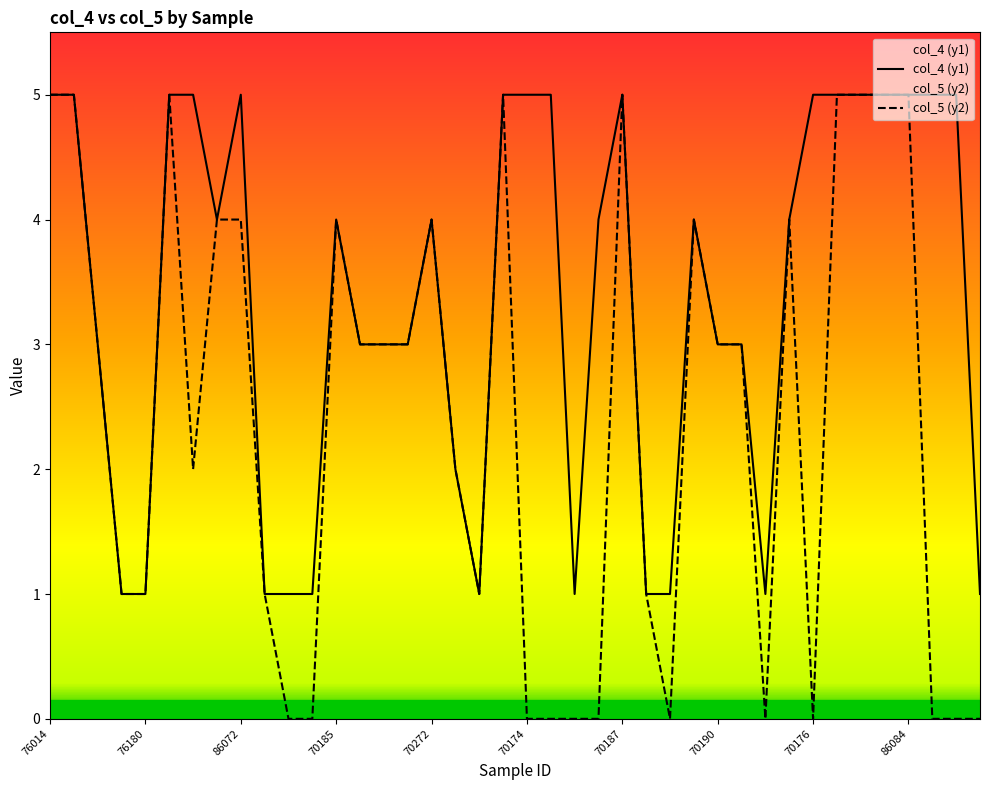

Which series has the widest spread of values?

col_5 (y2)